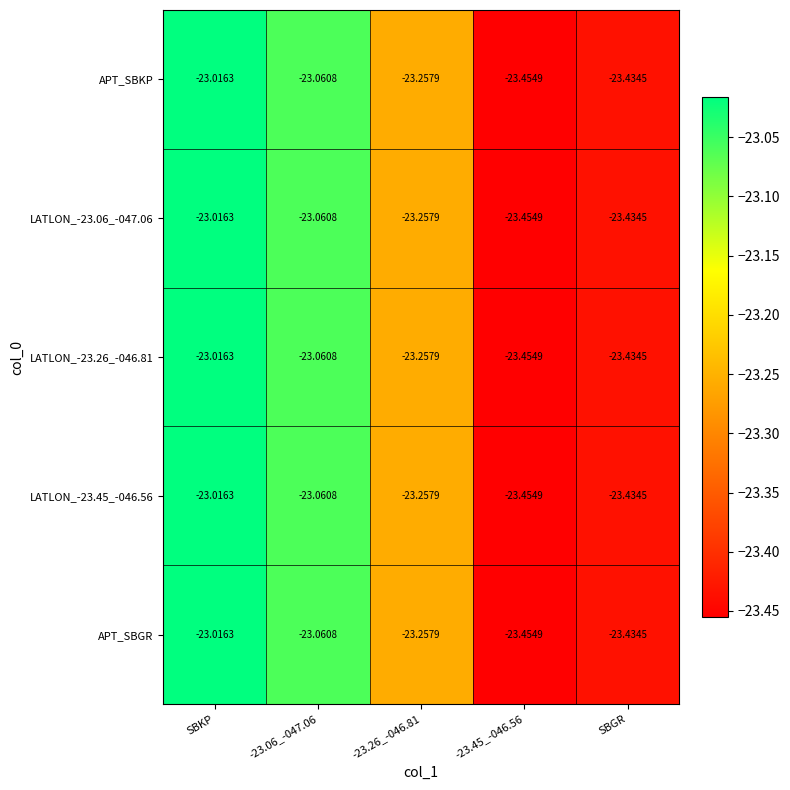

Is the value of APT_SBGR at -23.06_-047.06 greater than the value of LATLON_-23.45_-046.56 at -23.26_-046.81?

Yes